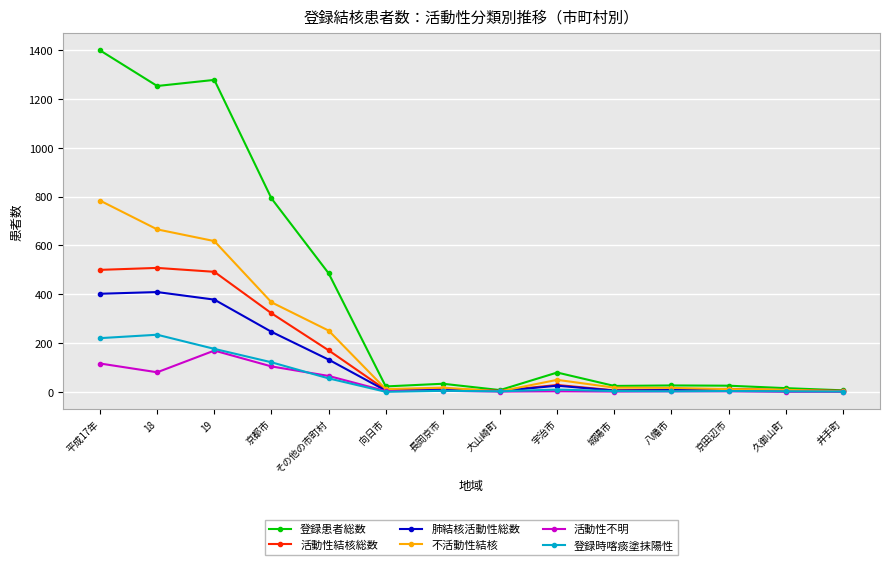

At how many categories does at least one series exceed 494?

4